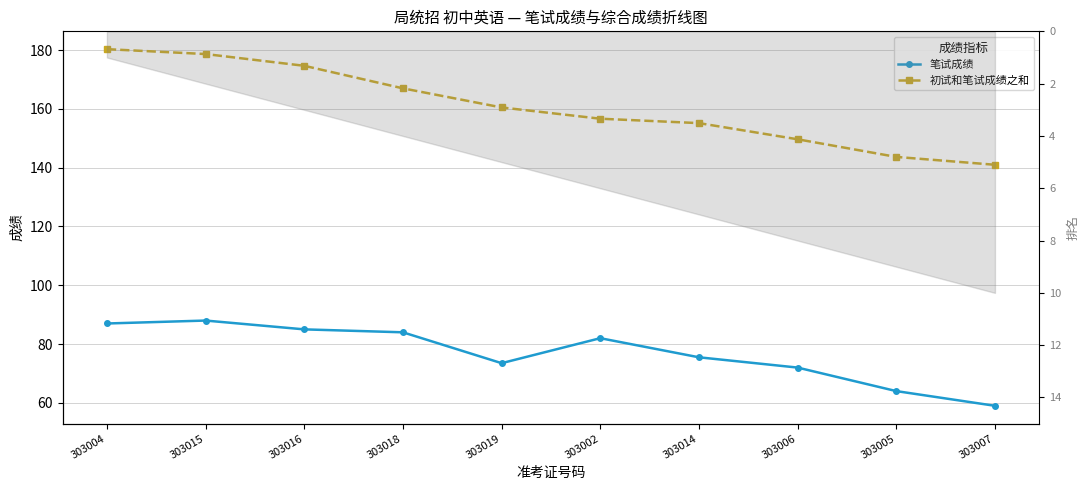

What is the difference between the maximum and minimum values in the 笔试成绩 series?

29.0